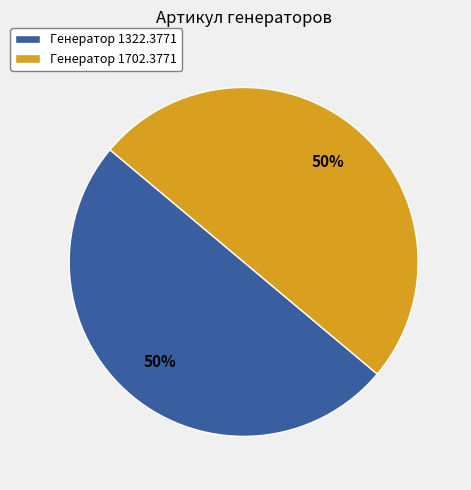

To the nearest percent, what percentage of the pie is Генератор 1702.3771?

50%